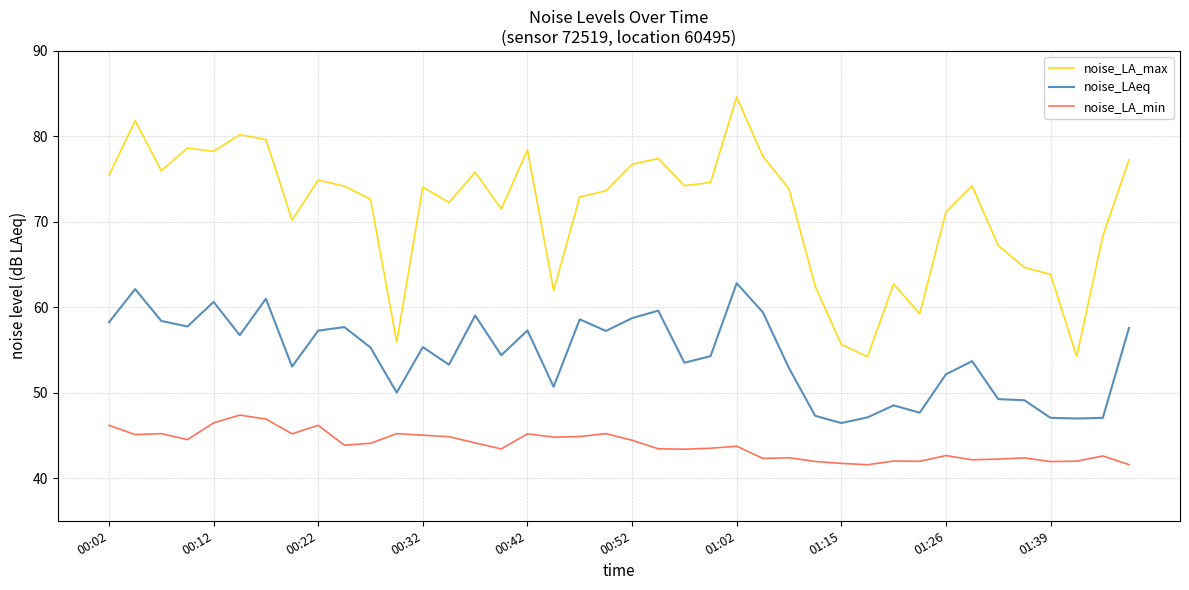

What is the average value of the noise_LA_max series?

71.3